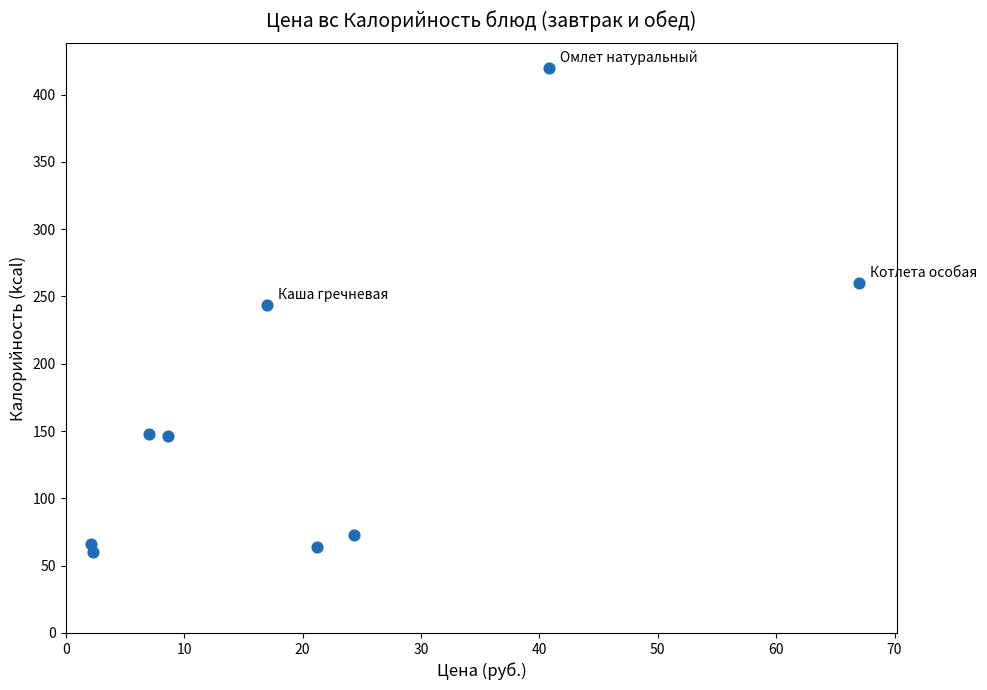

What is the range of Y values (max minus min)?

360